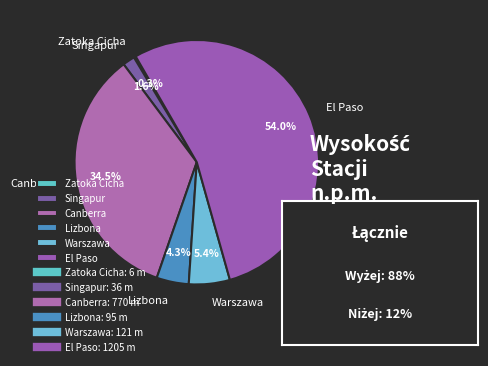

Which category has the biggest portion of the pie?

El Paso